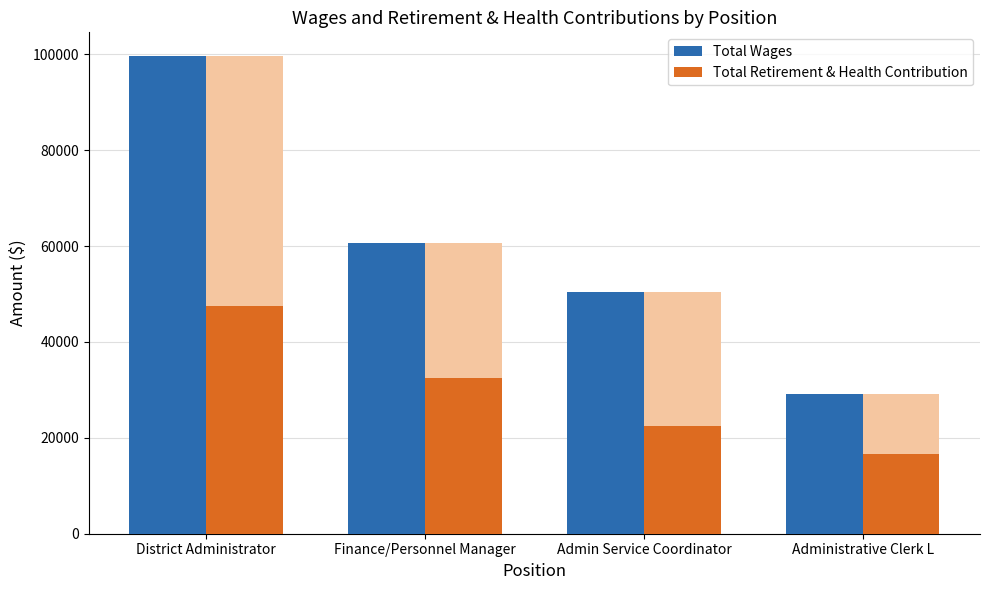

Where is Total Retirement & Health Contribution nearest to the value 31998?

Finance/Personnel Manager